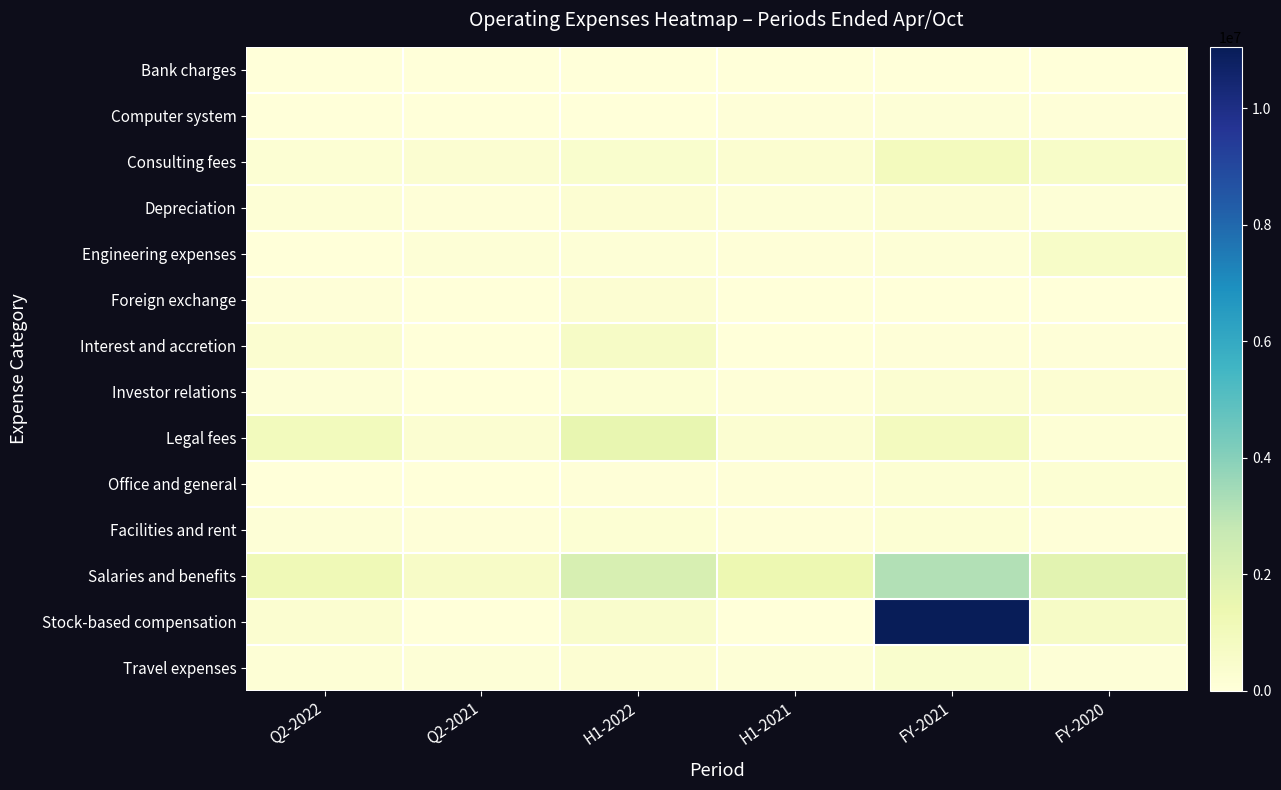

Reading left to right, list all the values displayed in this chart.

Bank charges: Q2-2022=5388	Q2-2021=3591	H1-2022=8652	H1-2021=6154	FY-2021=15287	FY-2020=10764
Computer system: Q2-2022=27703	Q2-2021=11697	H1-2022=39354	H1-2021=71785	FY-2021=94426	FY-2020=58230
Consulting fees: Q2-2022=215709	Q2-2021=271853	H1-2022=413636	H1-2021=338954	FY-2021=914617	FY-2020=598574
Depreciation: Q2-2022=132987	Q2-2021=45666	H1-2022=242327	H1-2021=96993	FY-2021=229902	FY-2020=86706
Engineering expenses: Q2-2022=-1565	Q2-2021=119066	H1-2022=116808	H1-2021=55454	FY-2021=105706	FY-2020=569145
Foreign exchange: Q2-2022=58661	Q2-2021=-152518	H1-2022=226135	H1-2021=-86227	FY-2021=-109054	FY-2020=-10685
Interest and accretion: Q2-2022=326868	Q2-2021=17760	H1-2022=649148	H1-2021=36334	FY-2021=74319	FY-2020=60638
Investor relations: Q2-2022=109456	Q2-2021=19060	H1-2022=215834	H1-2021=70936	FY-2021=280249	FY-2020=237874
Legal fees: Q2-2022=970206	Q2-2021=263841	H1-2022=1577054	H1-2021=287586	FY-2021=889175	FY-2020=138916
Office and general: Q2-2022=21278	Q2-2021=22158	H1-2022=77358	H1-2021=59611	FY-2021=180348	FY-2020=185553
Facilities and rent: Q2-2022=112452	Q2-2021=70190	H1-2022=176121	H1-2021=85275	FY-2021=187832	FY-2020=50304
Salaries and benefits: Q2-2022=1201297	Q2-2021=631284	H1-2022=2196839	H1-2021=1366932	FY-2021=3168008	FY-2020=1797783
Stock-based compensation: Q2-2022=302254	Q2-2021=-1060085	H1-2022=433829	H1-2021=0	FY-2021=11051124	FY-2020=666259
Travel expenses: Q2-2022=137827	Q2-2021=109839	H1-2022=221943	H1-2021=110676	FY-2021=409528	FY-2020=104880